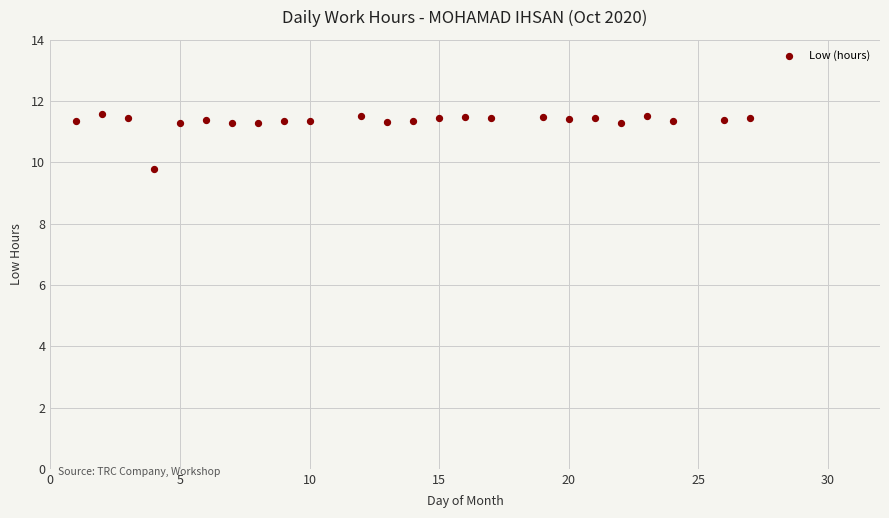

What is the range of Y values (max minus min)?

1.8